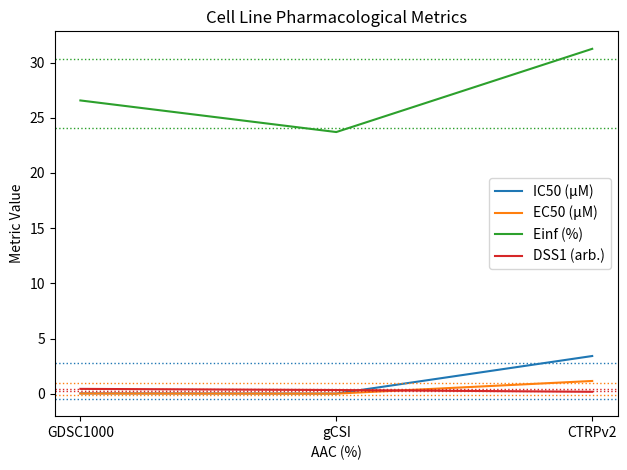

Which series changed the most between gCSI and CTRPv2?

Einf (%)